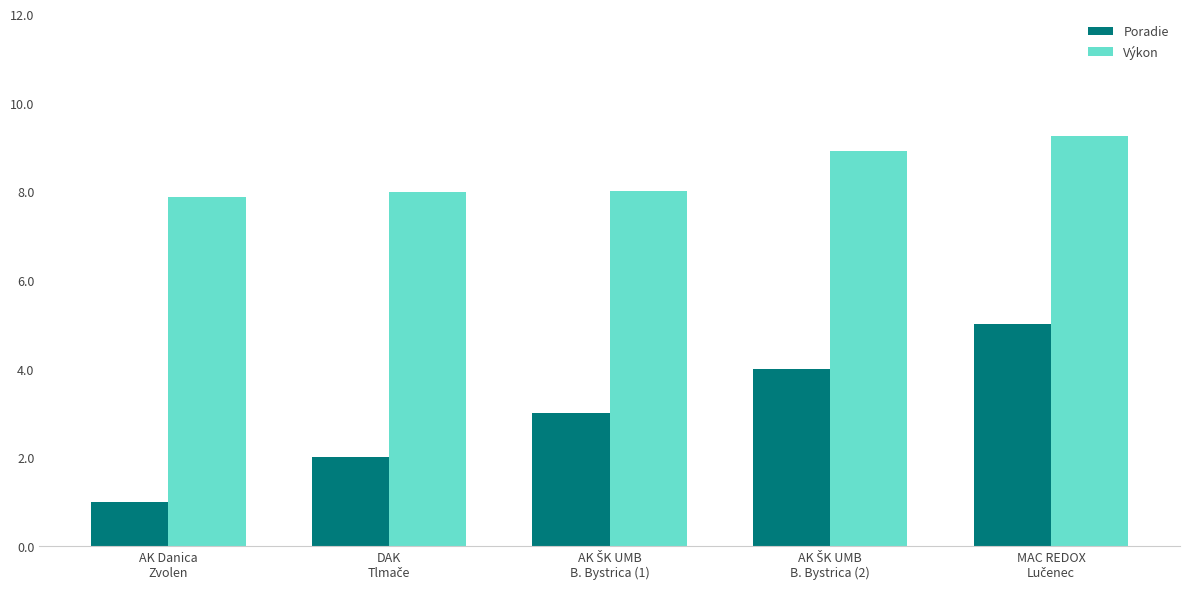

At how many categories does at least one series exceed 6?

5